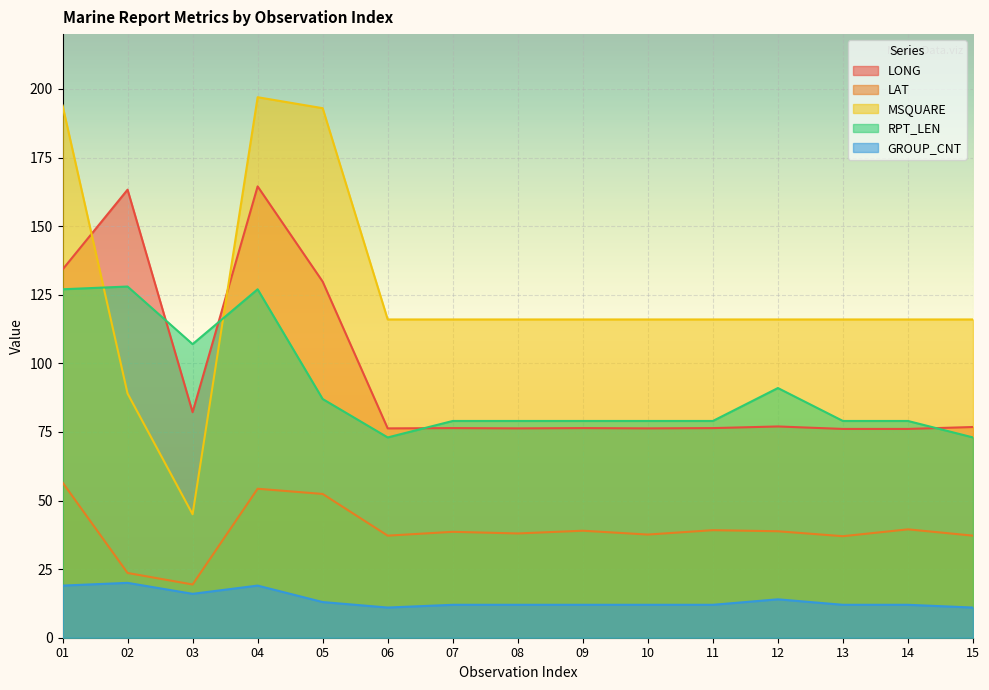

Which category has the highest value across all series?

04